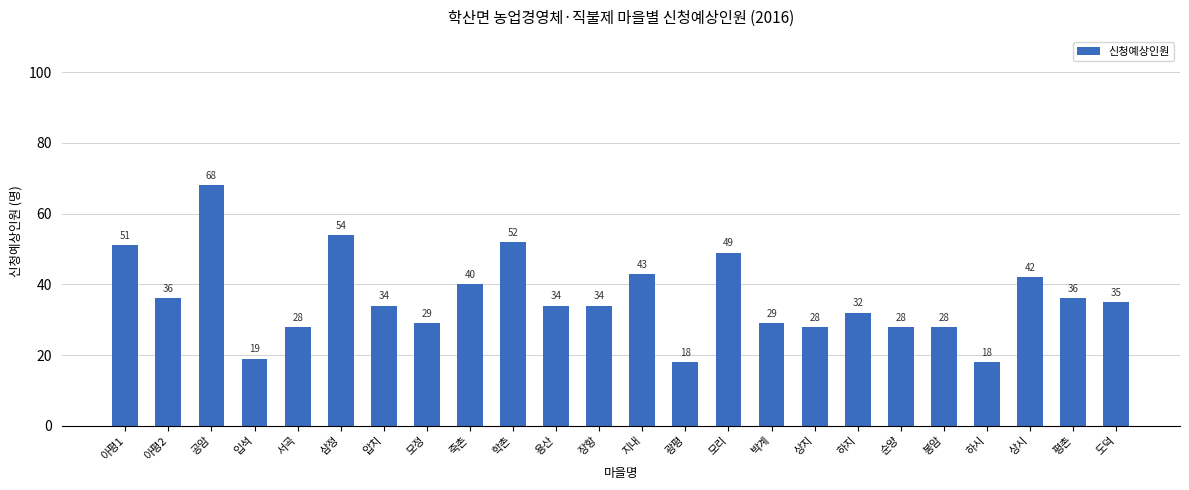

What is the average value?

36